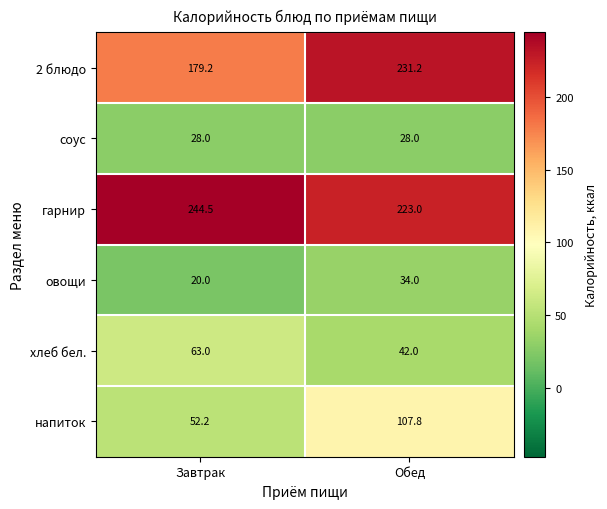

True or false: гарнир has a value of 244.5 at Завтрак.

True